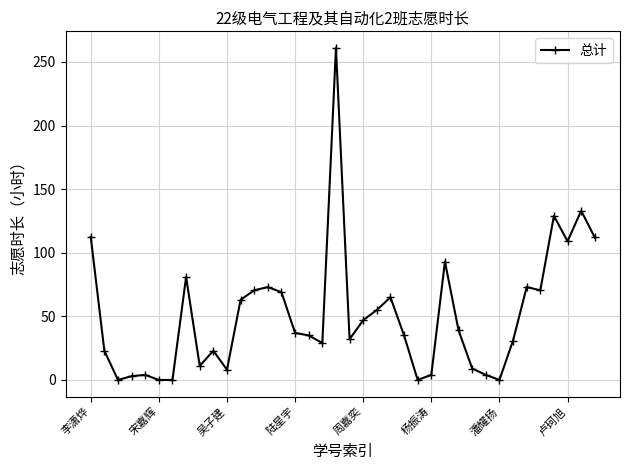

True or false: the data has more than 0 interior local peaks.

True